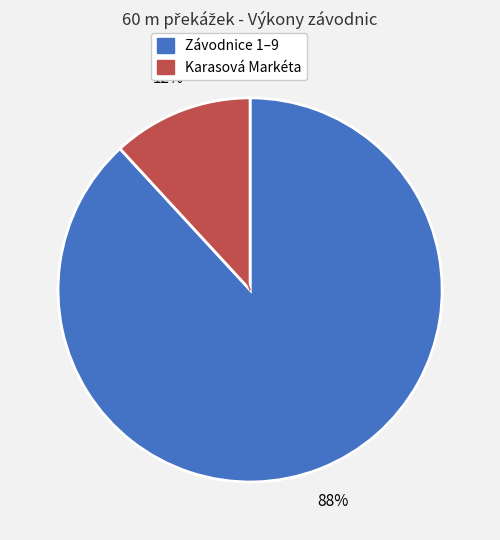

Is there any slice that represents more than half of the pie?

Yes